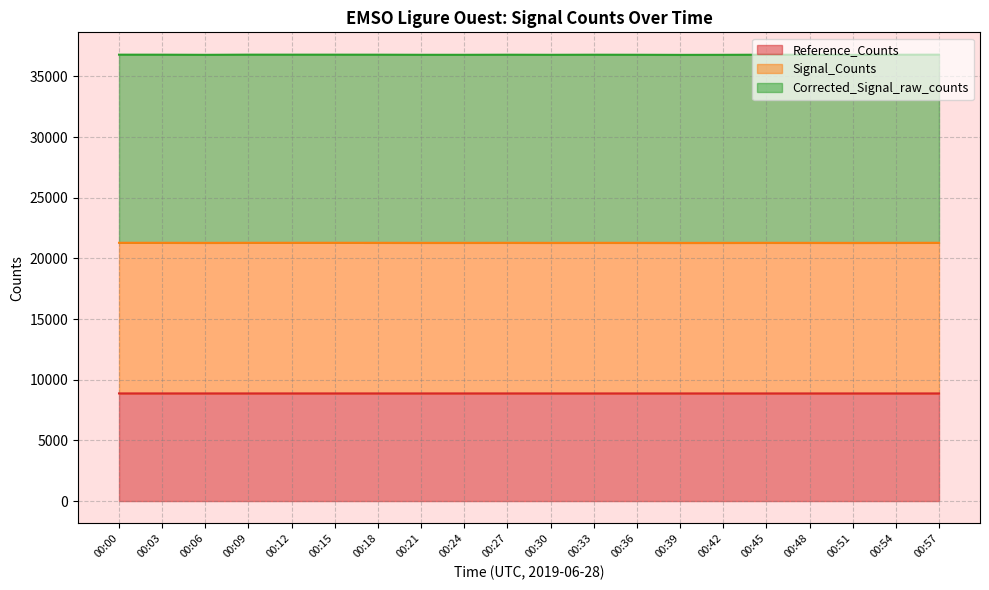

The Reference_Counts series shows 8871 at 00:39. True or false?

True